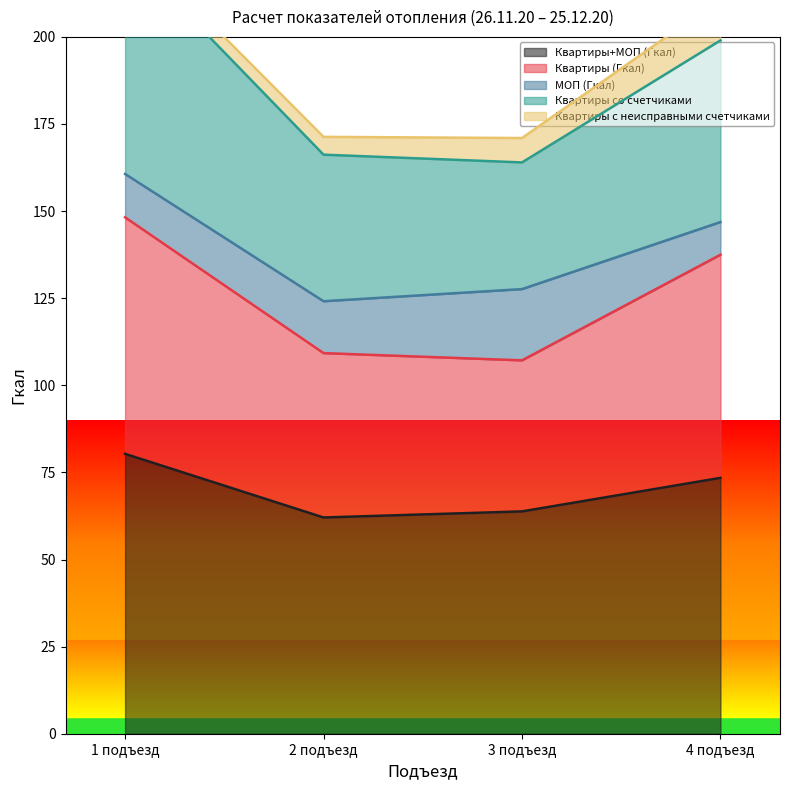

True or false: Квартиры+МОП (Гкал) and Квартиры (Гкал) cross at least once.

False